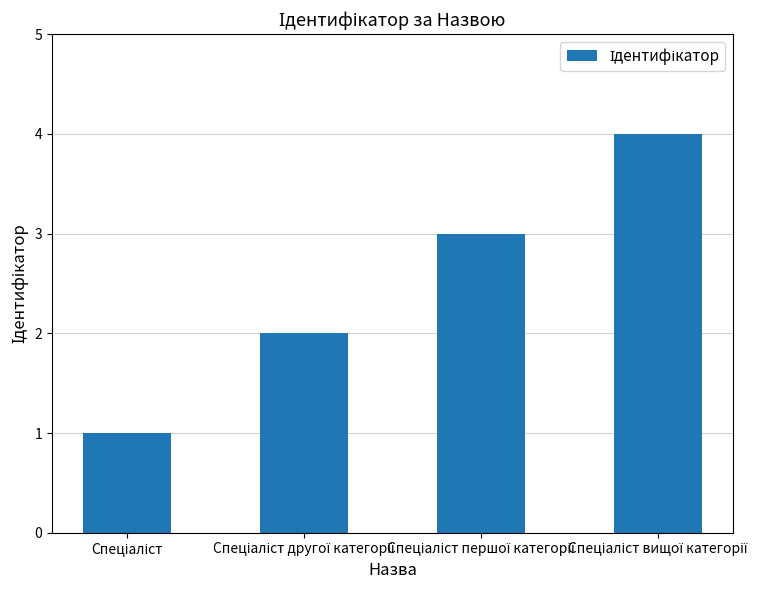

What is the greatest value displayed?

4